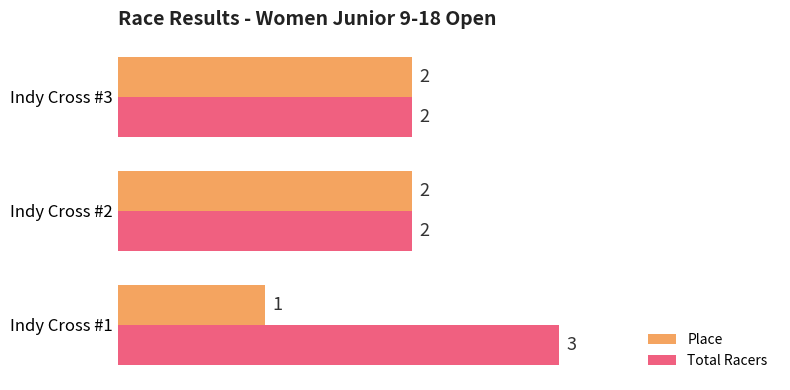

Is it true that Total Racers equals 2 at Indy Cross #2?

True